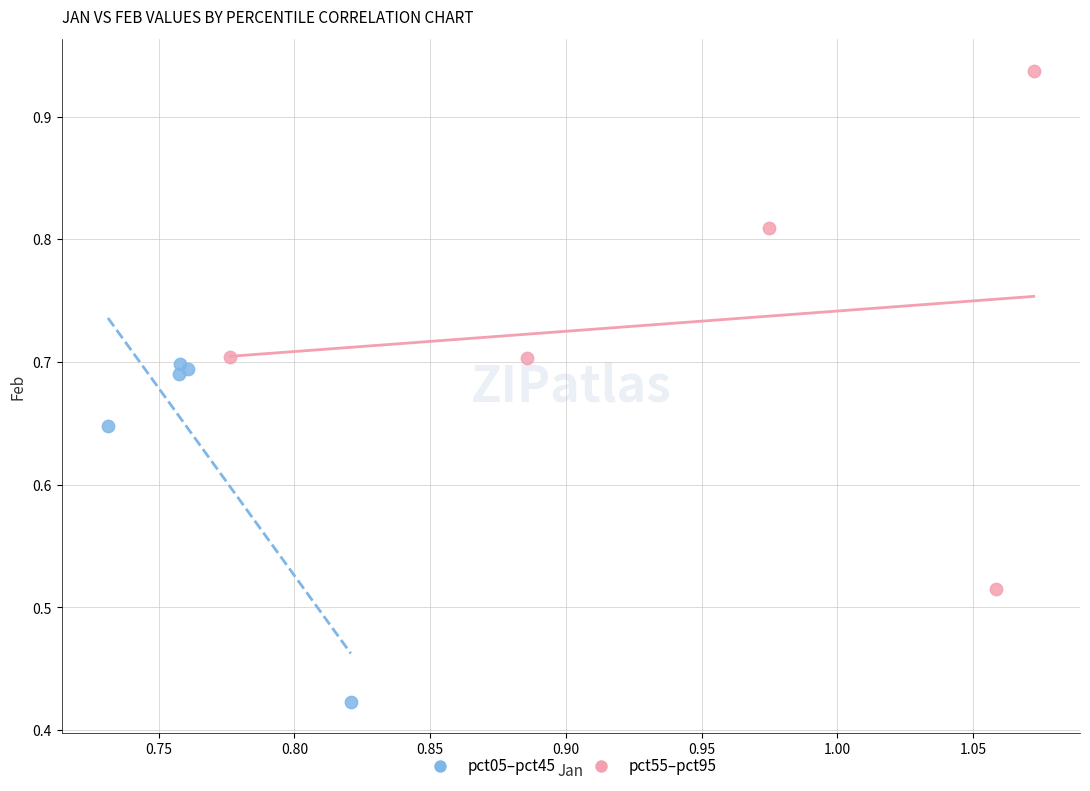

Which series has the widest spread of Y values?

pct55–pct95